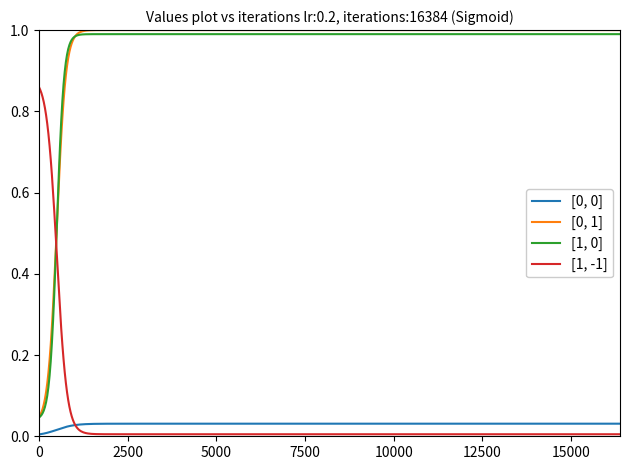

True or false: [0, 0] and [0, 1] cross at least once.

False